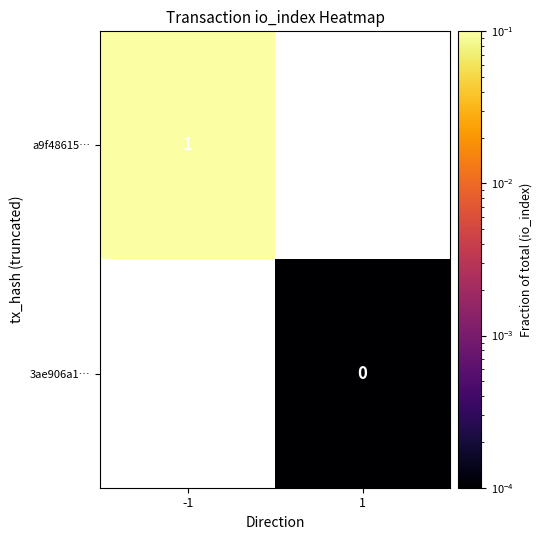

Which category has the highest value across all series?

-1